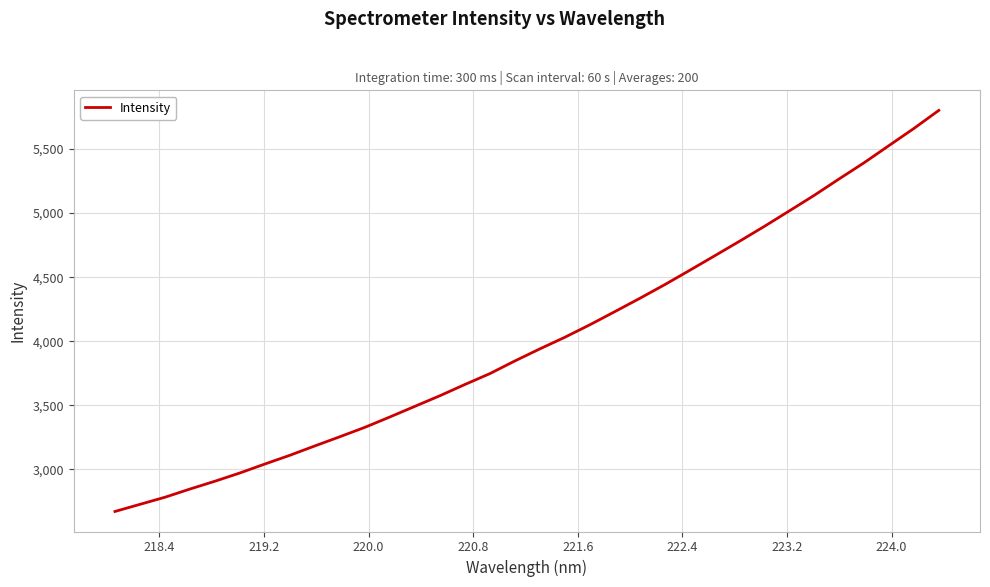

What is the difference between the maximum and minimum values?

3129.4